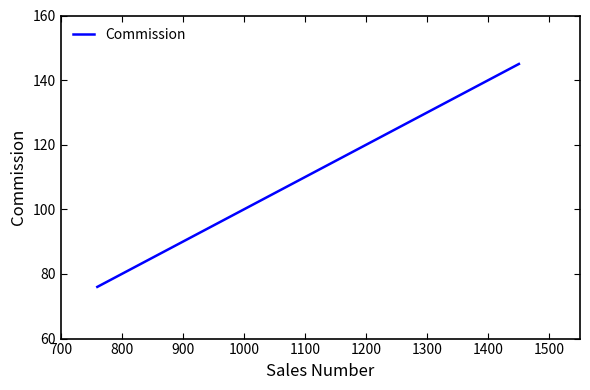

What is the difference between the maximum and minimum values?

69